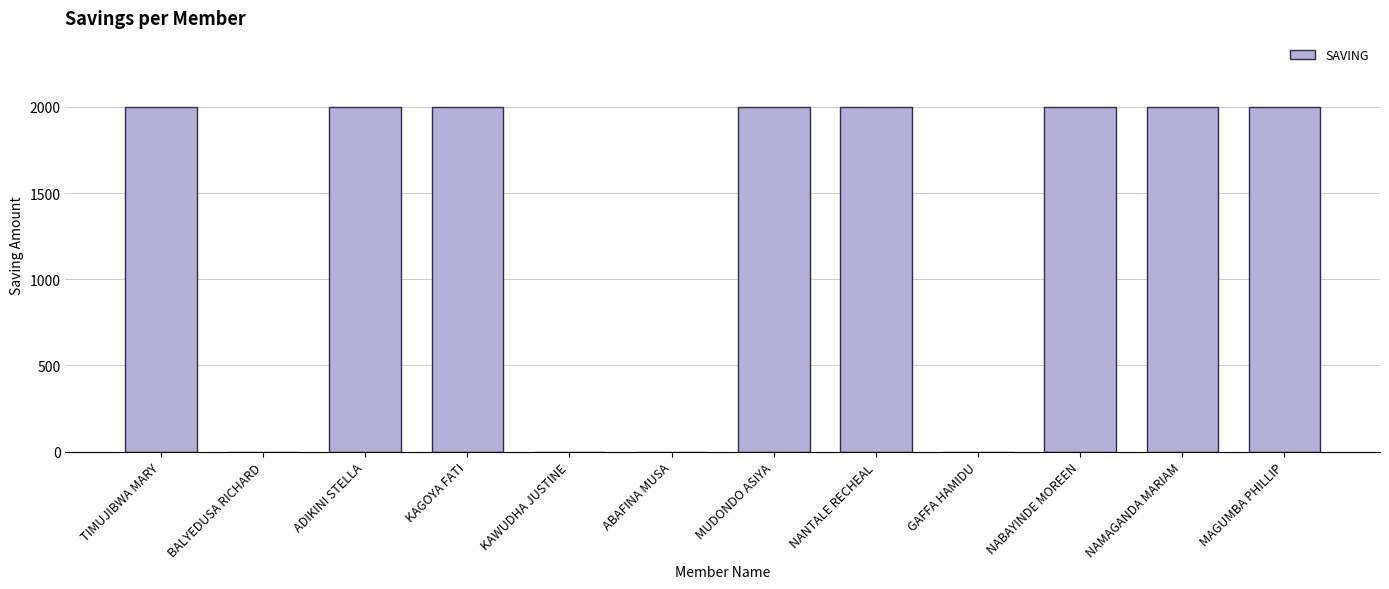

What is the sum of the values at GAFFA HAMIDU and NABAYINDE MOREEN?

2000